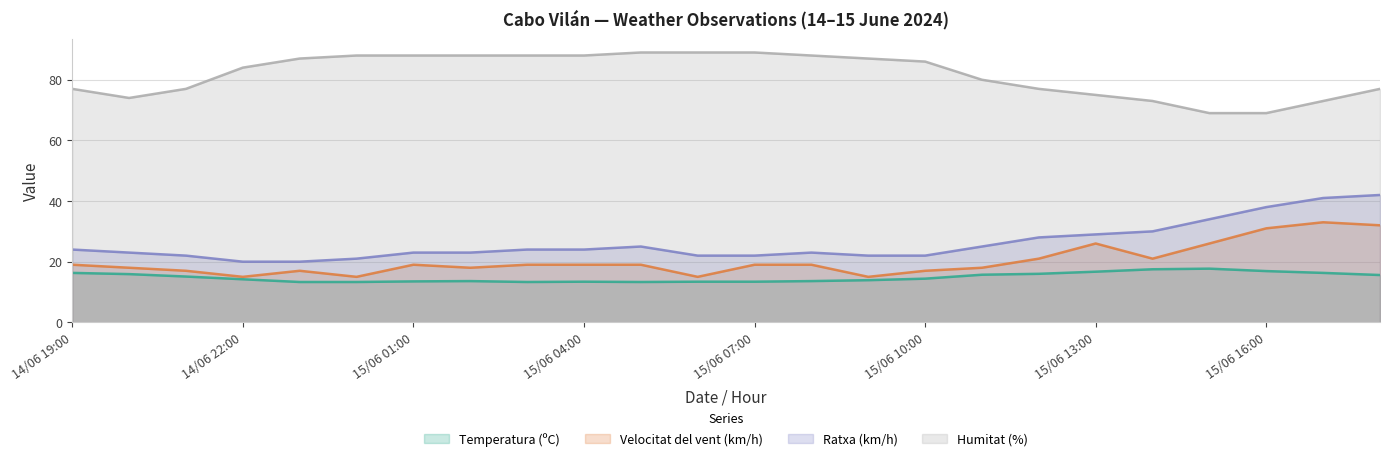

True or false: Temperatura (ºC) and Velocitat del vent (km/h) cross at least once.

False